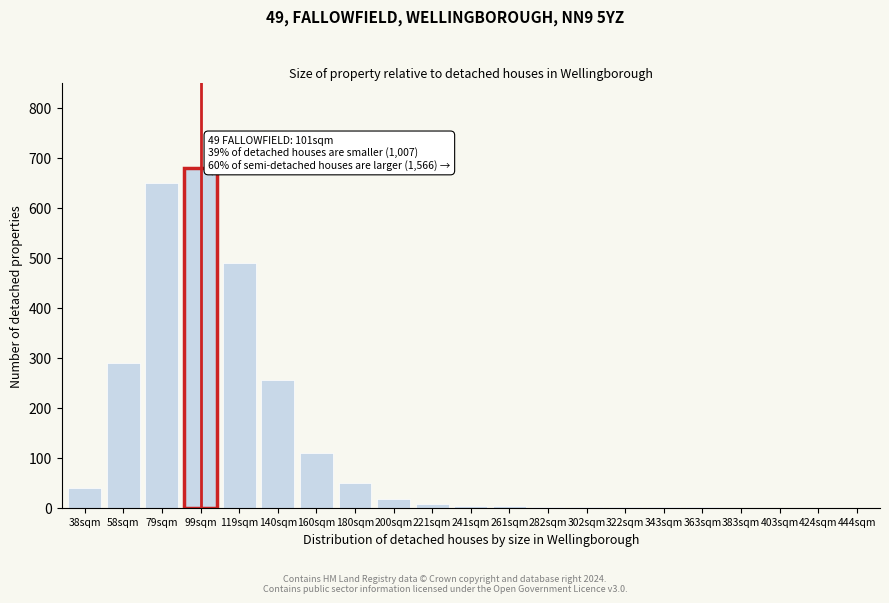

What is the change in value from 119sqm to 424sqm?

-490